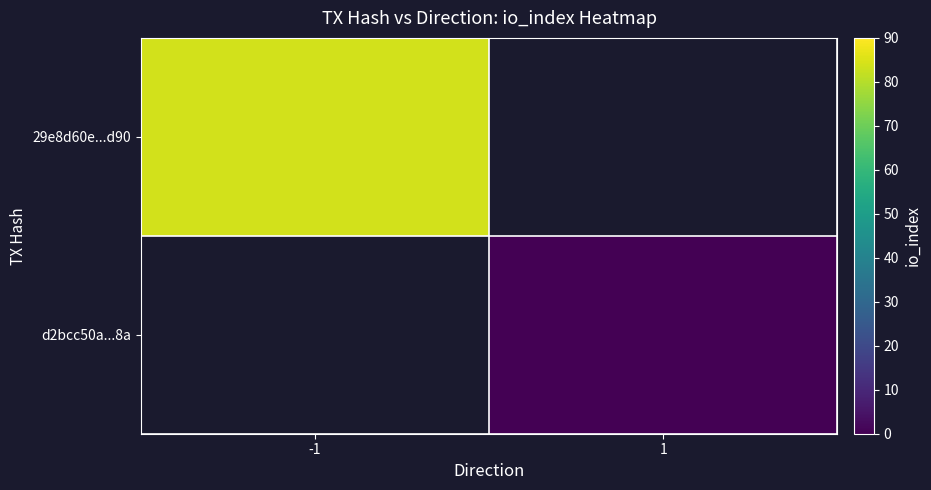

Which category has the lowest value in the 29e8d60e...d90 series?

-1